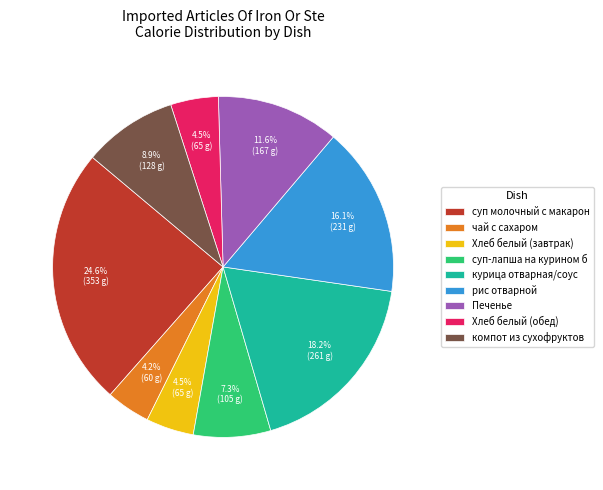

The компот из сухофруктов slice represents 19% of the pie. True or false?

False